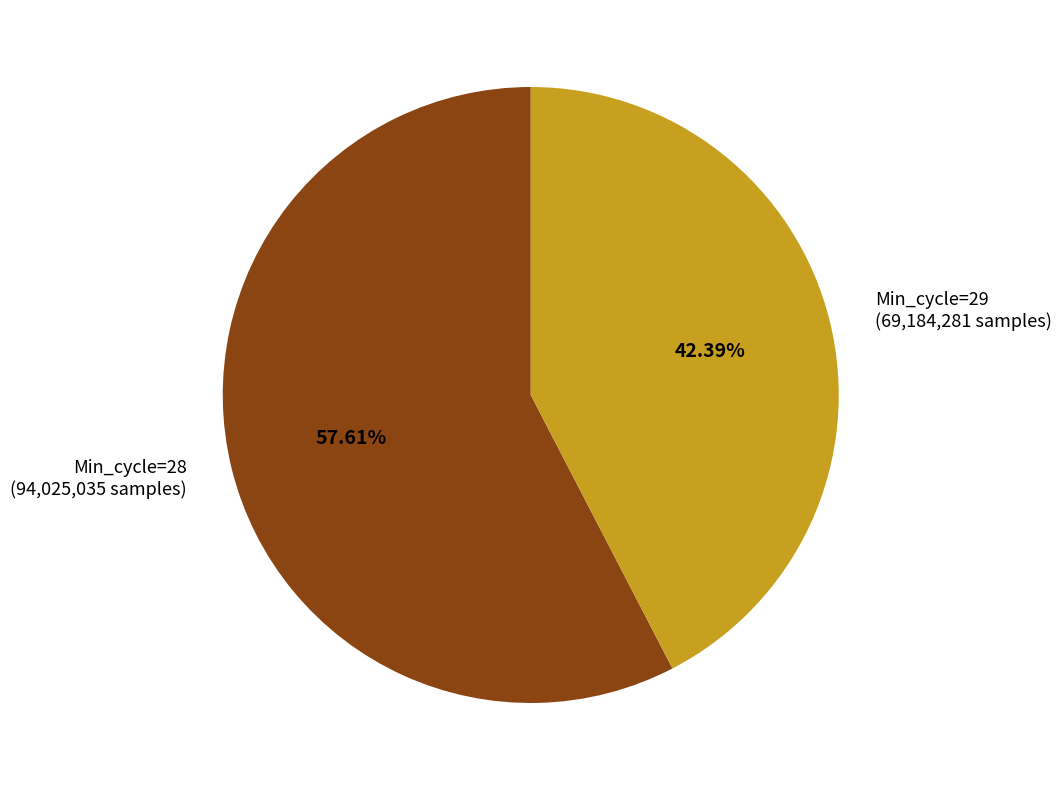

Between Min_cycle=28 (94,025,035 samples) and Min_cycle=29 (69,184,281 samples), which is larger?

Min_cycle=28 (94,025,035 samples)